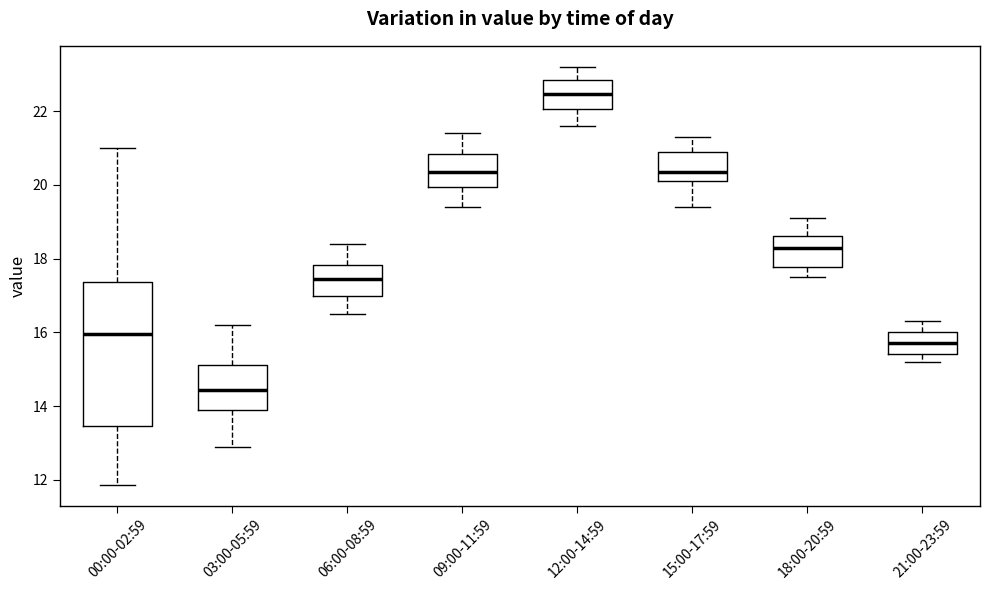

Which box is the tallest, from its lower edge to its upper edge?

00:00-02:59